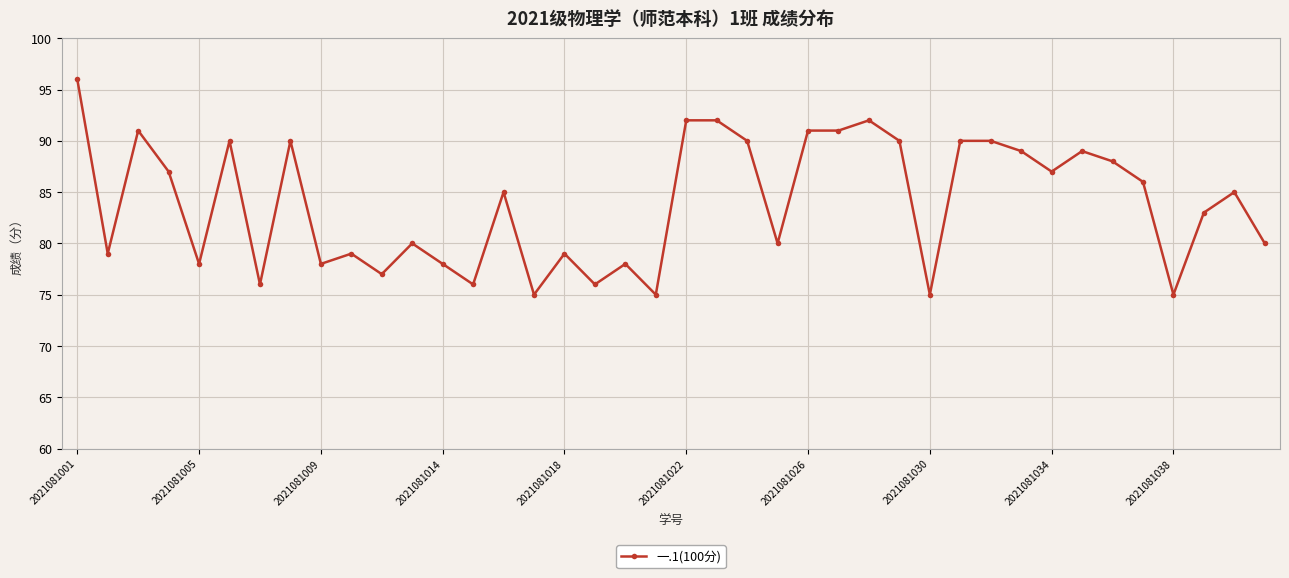

What is the value of the 37th point from the left?

75